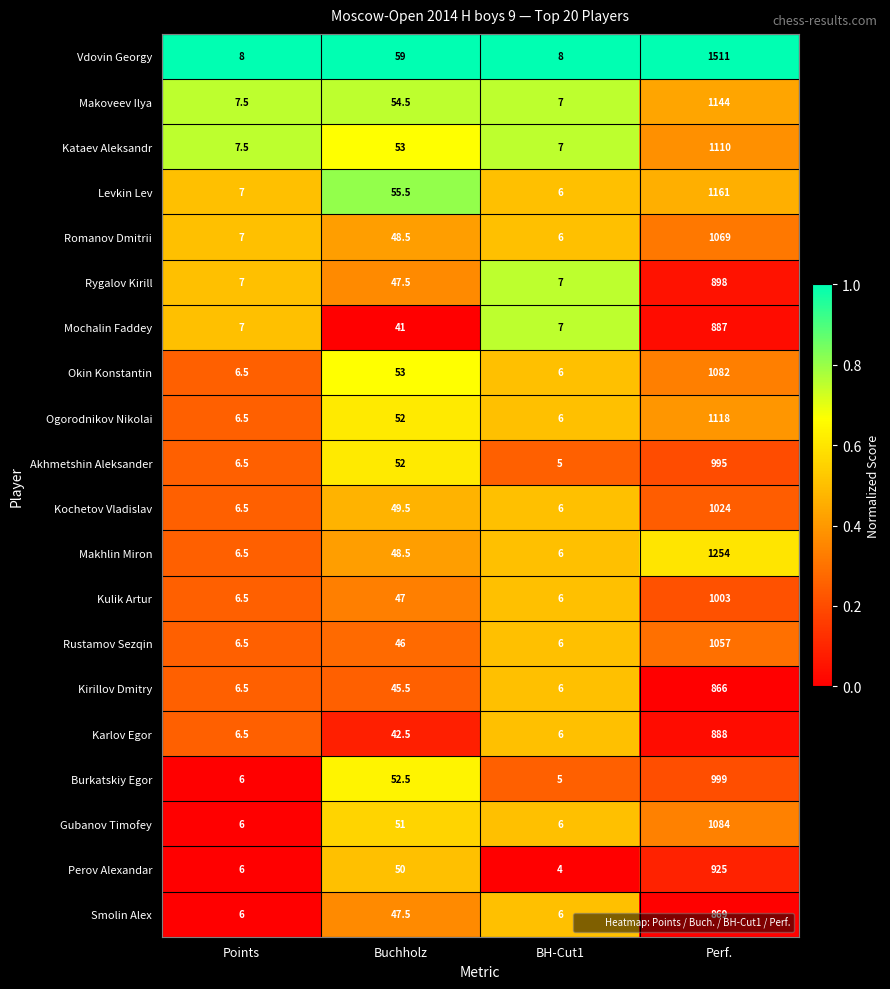

Is the value of Romanov Dmitrii at Buchholz greater than the value of Vdovin Georgy at Perf.?

No